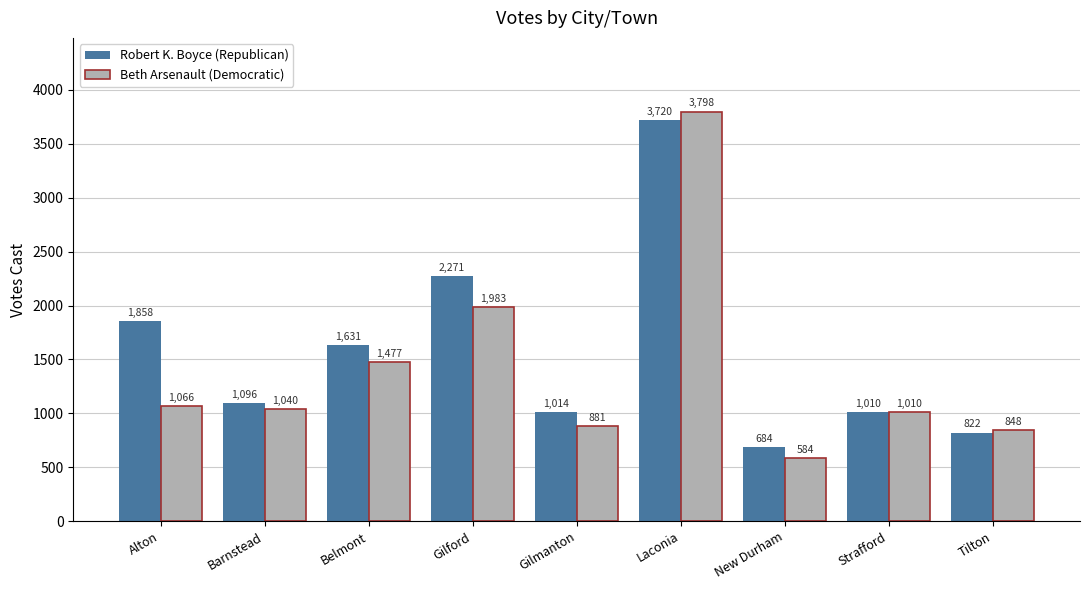

What are all the series names shown in the legend?

Robert K. Boyce (Republican), Beth Arsenault (Democratic)